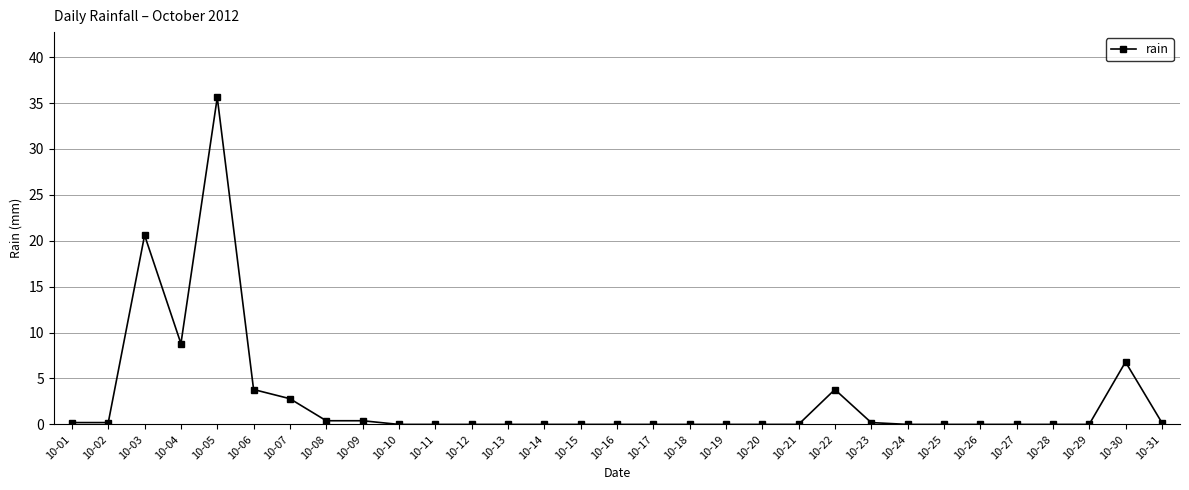

How many lines are shown in the chart?

1